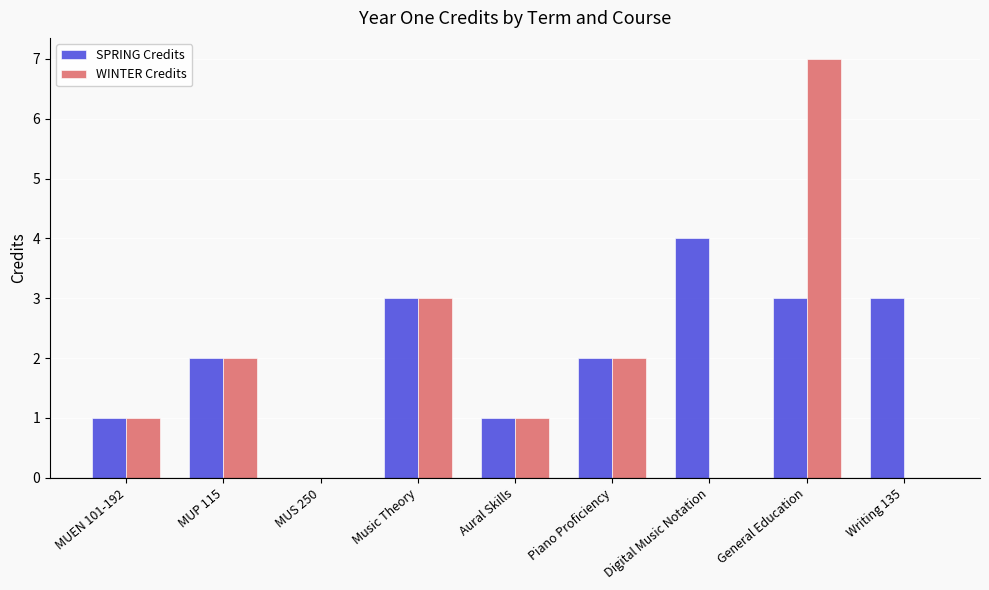

Which series changed the most between MUEN 101-192 and General Education?

WINTER Credits